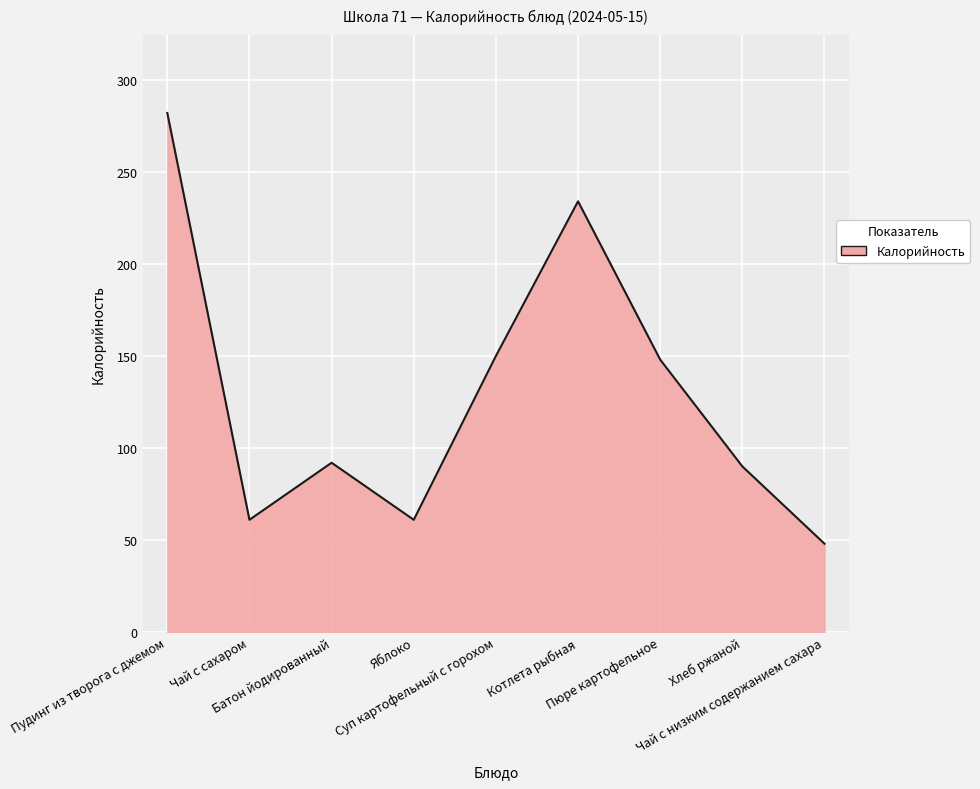

Read the value at Суп картофельный с горохом.

150